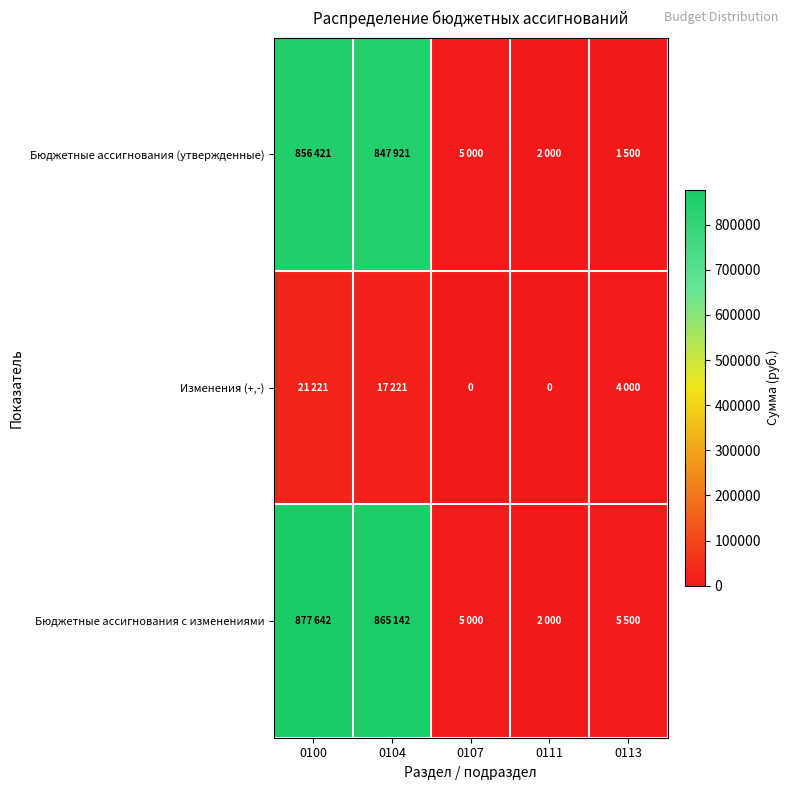

Between 0100 and 0107, which series saw the biggest shift?

Бюджетные ассигнования с изменениями